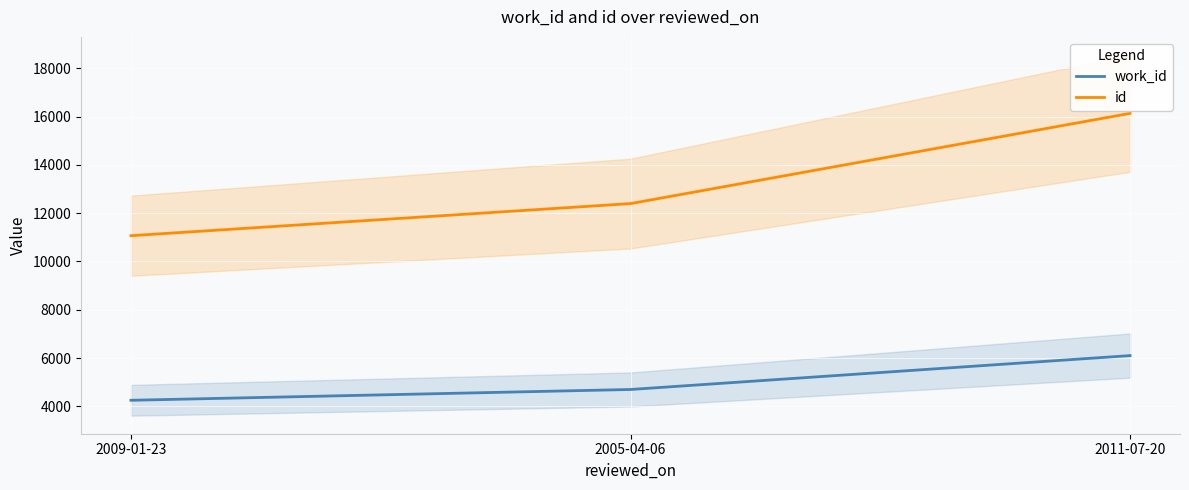

What position from the left is 2009-01-23?

1